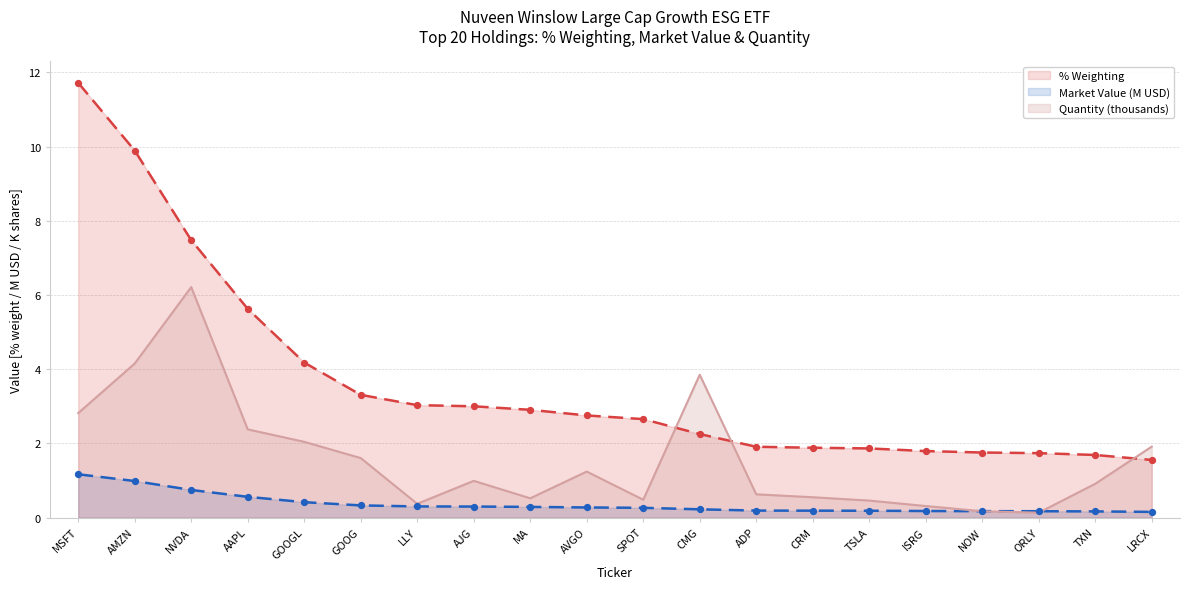

Which series changed the most between AVGO and TXN?

% Weighting